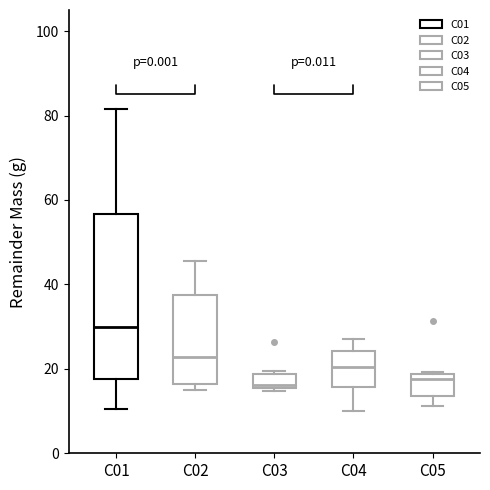

Where does the upper whisker of the box for C02 end on the y-axis? The values are not printed on the chart, so give them approximately, as read against the axis.

46